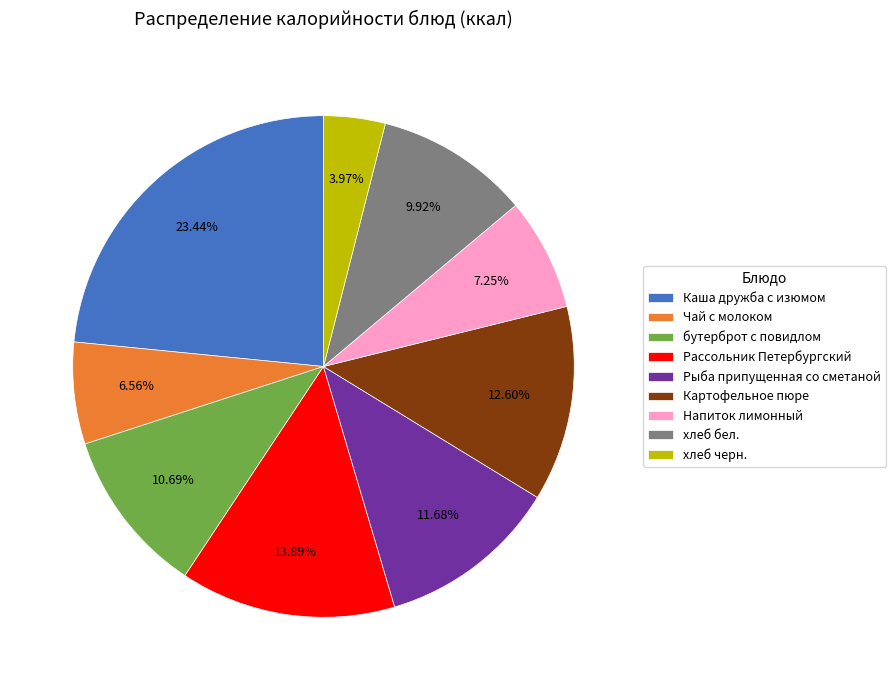

How many segments does this pie chart have?

9